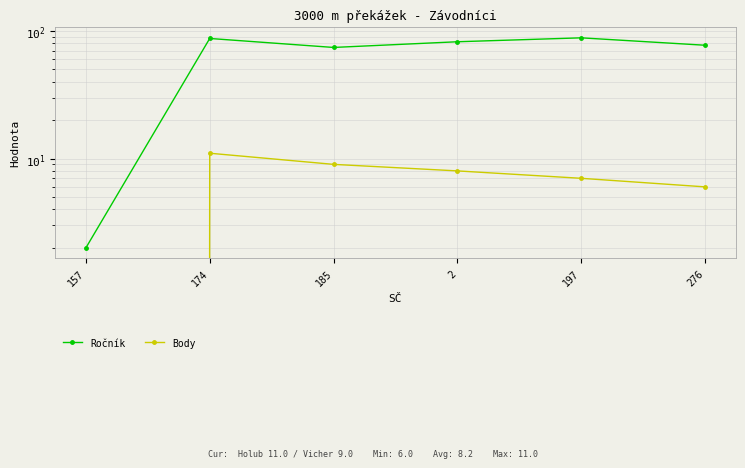

Where does the Body series first go above 8?

174